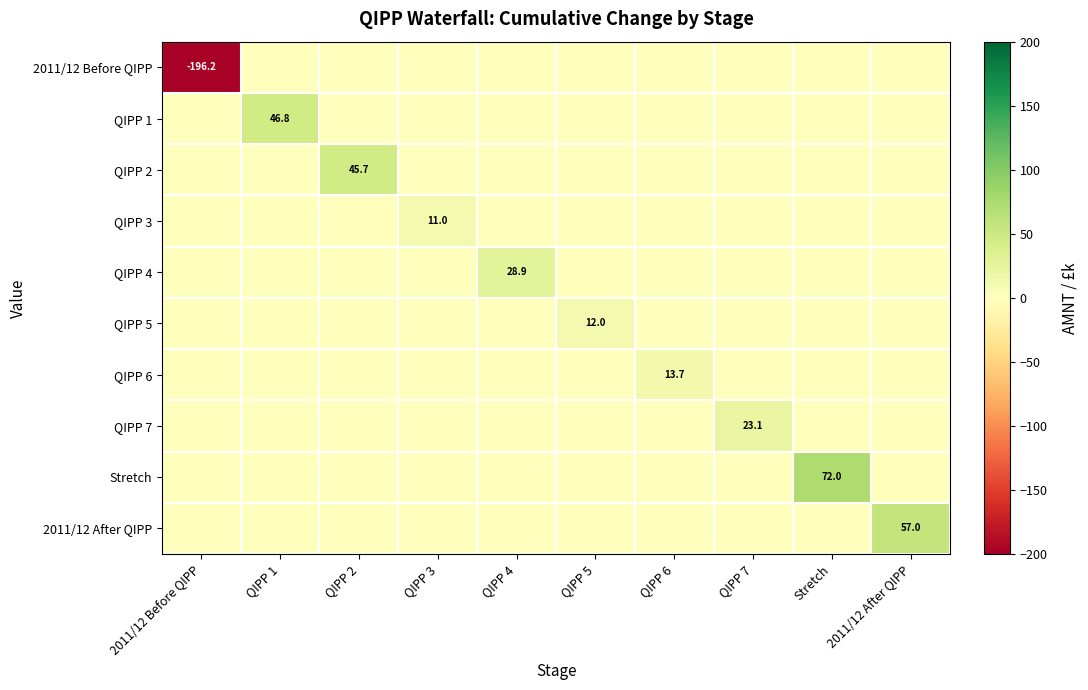

True or false: QIPP 6 has a value of 6.5 at QIPP 1.

False